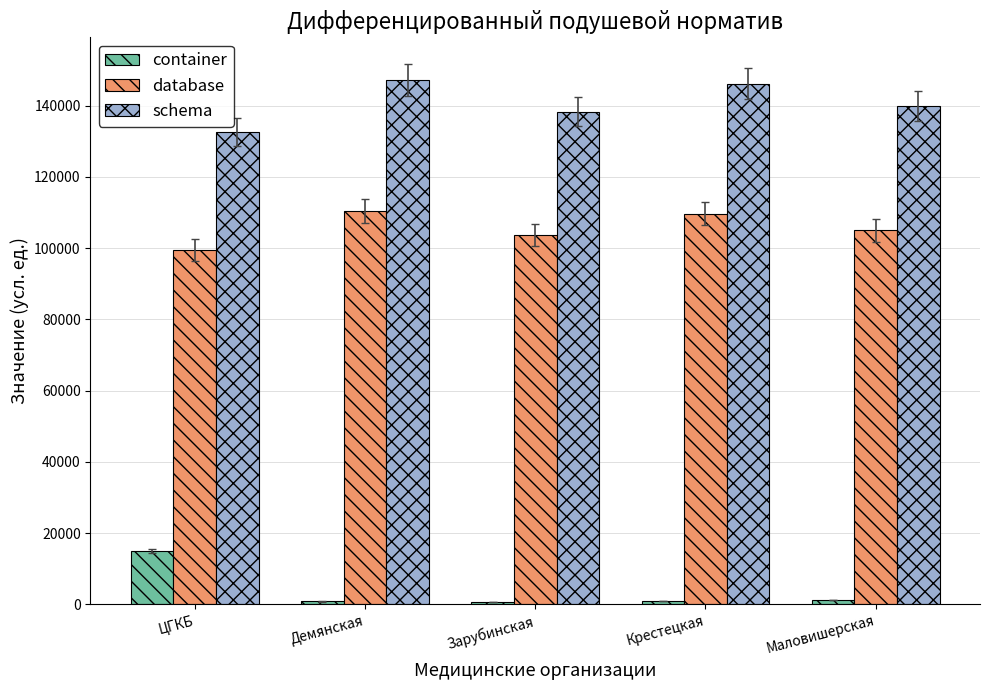

What is the greatest value displayed?

147160.0